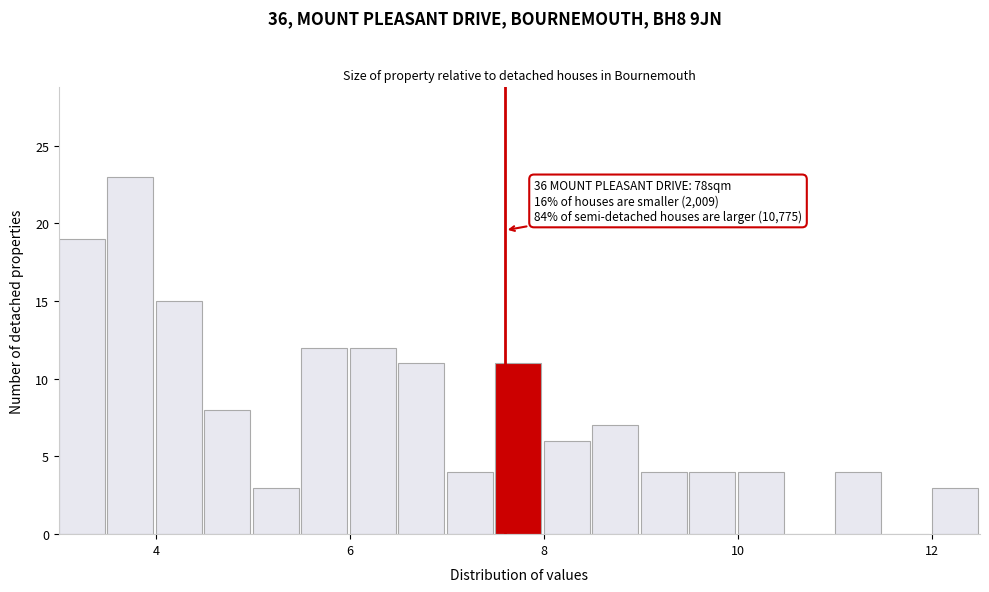

Around what value on the x-axis is the tallest bar? Give the approximate position of its centre, as read against the axis.

3.8